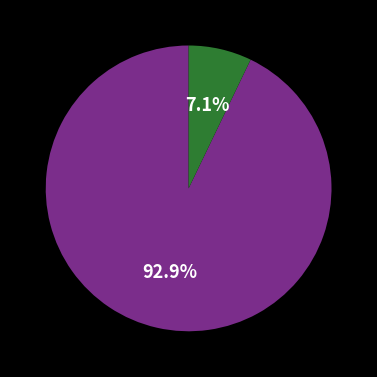

Is there any slice that represents more than half of the pie?

Yes